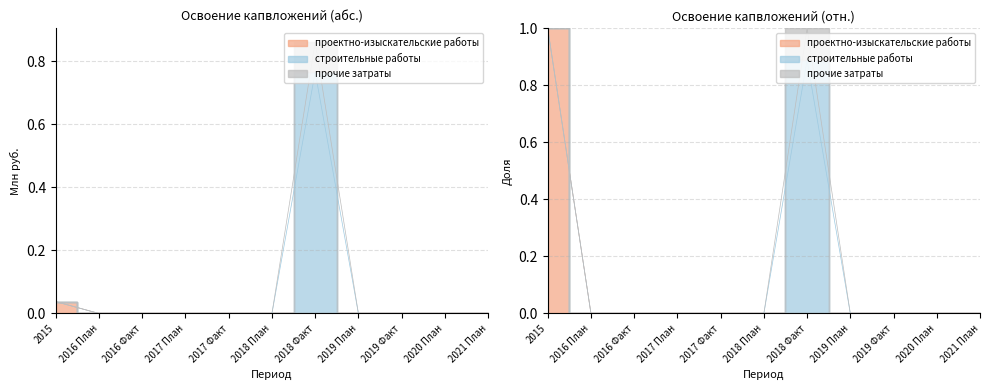

Which series changed the most between 2017 План and 2018 Факт?

строительные работы